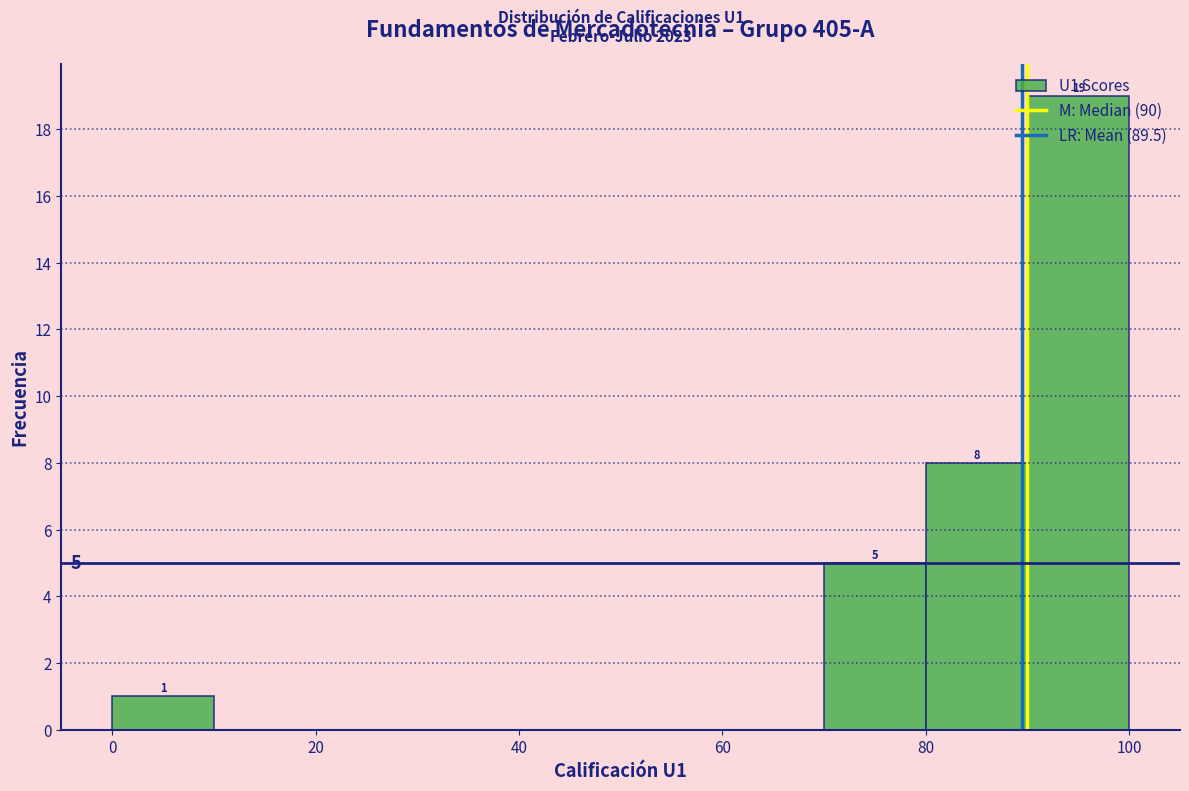

Over which range of the x-axis is the bar tallest?

90 to 100